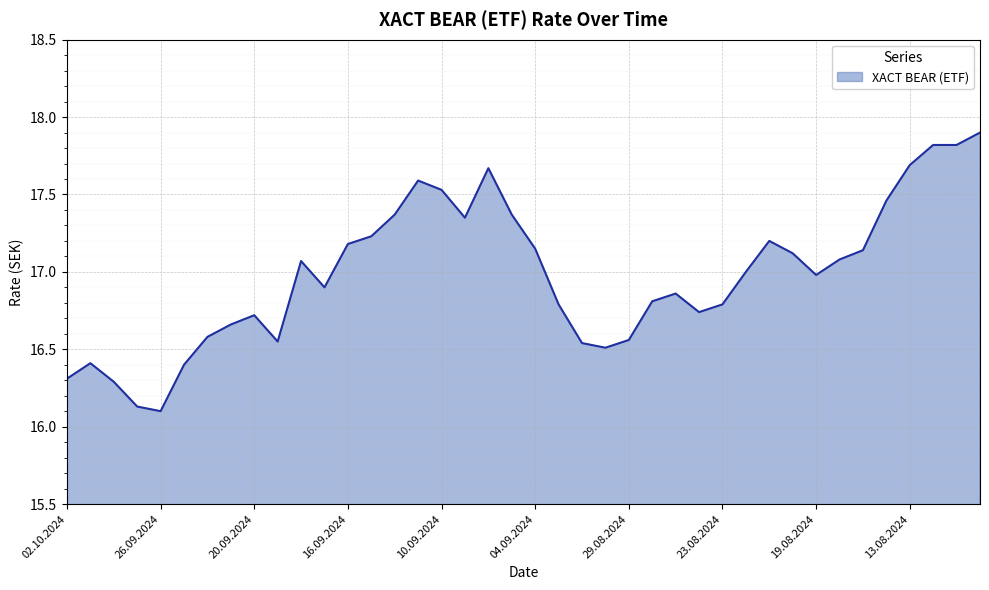

What is the smallest value displayed?

16.1